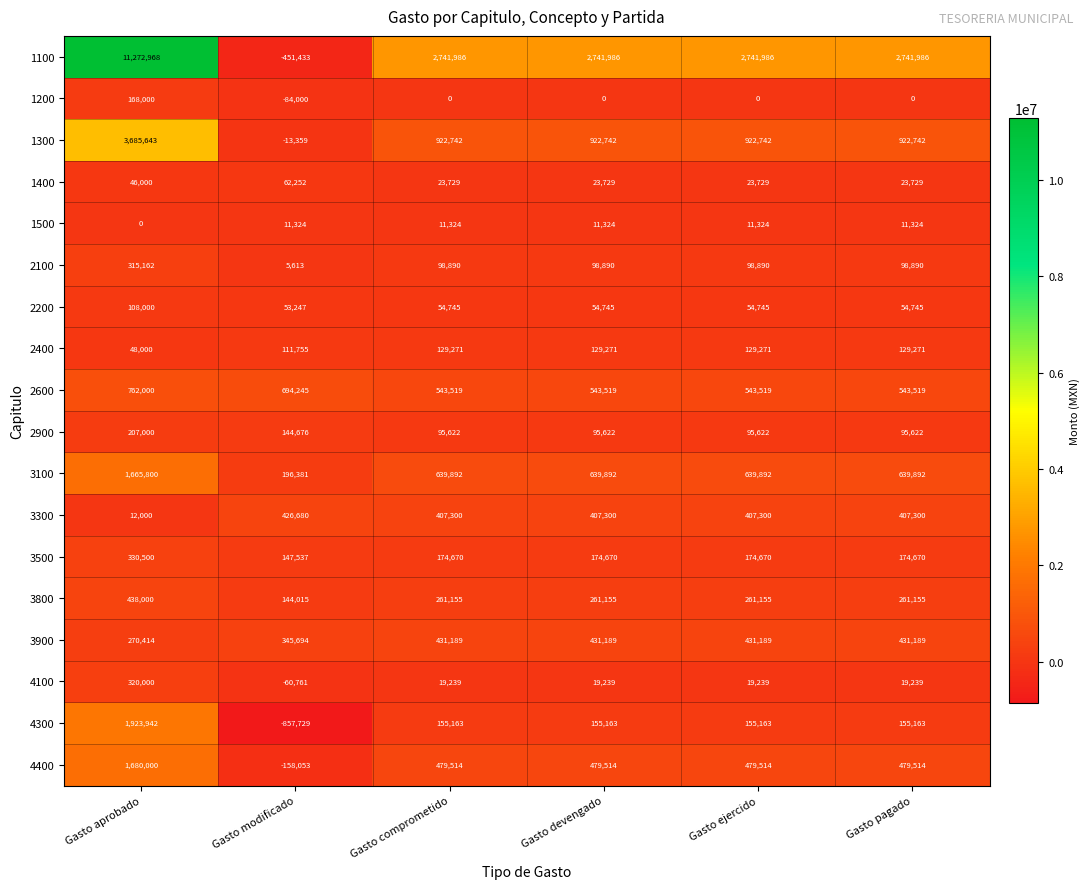

What is the total value across all series at Gasto aprobado?

23253429